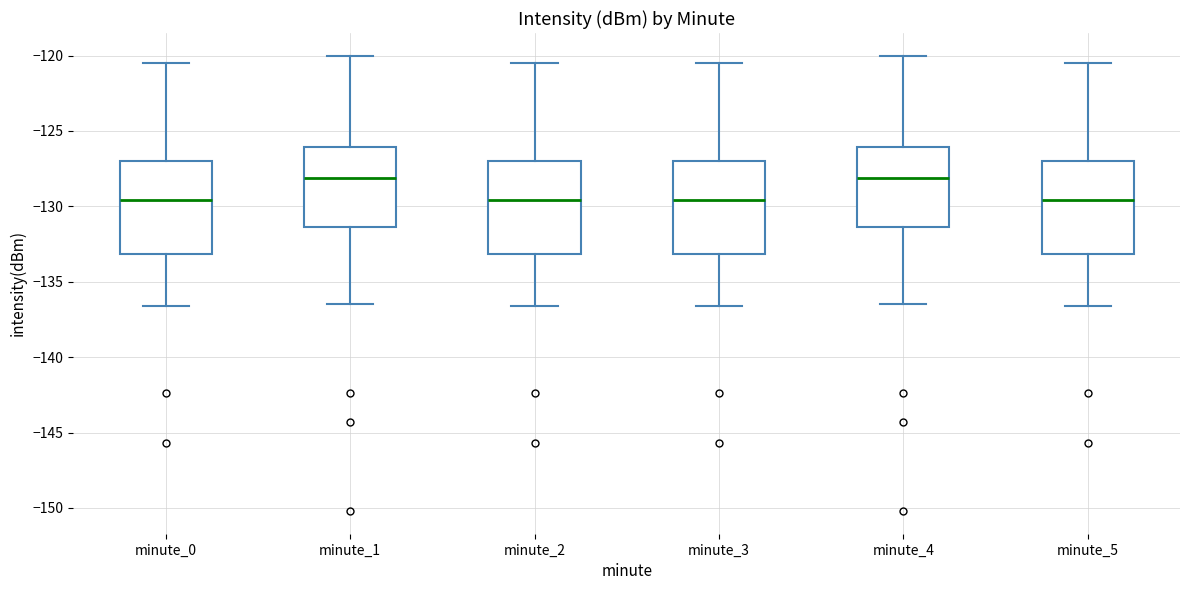

Where does the median line of the box for minute_0 sit on the y-axis? The values are not printed on the chart, so give them approximately, as read against the axis.

-129.5